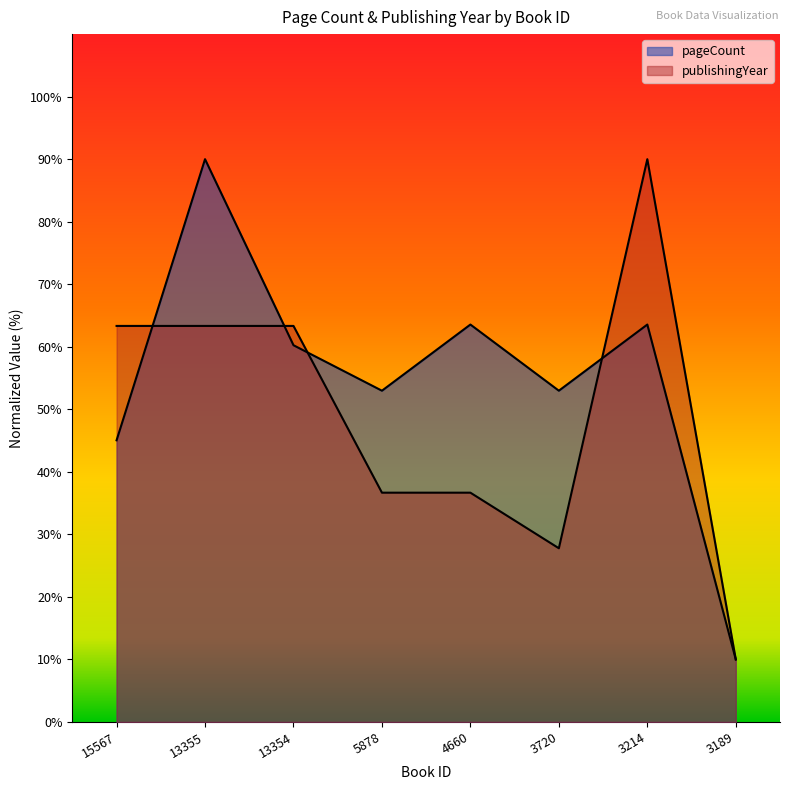

Reading left to right, transcribe all the data shown in this chart.

pageCount: 45.0	90.0	60.2	53.0	63.6	53.0	63.6	10.0
publishingYear: 63.3	63.3	63.3	36.7	36.7	27.8	90.0	10.0